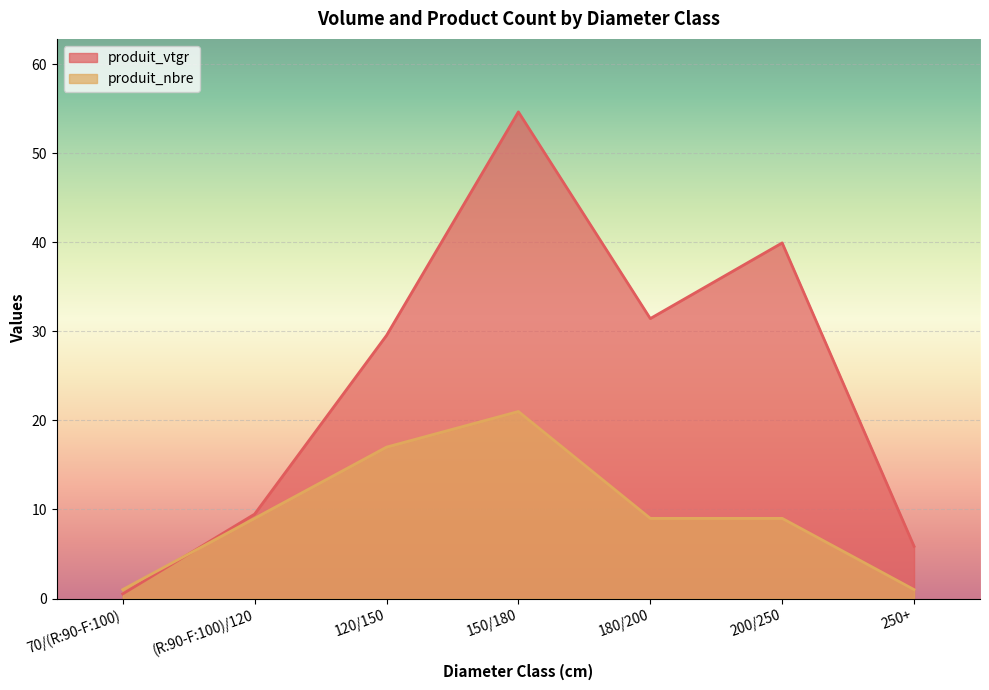

How many series are shown in this chart?

2